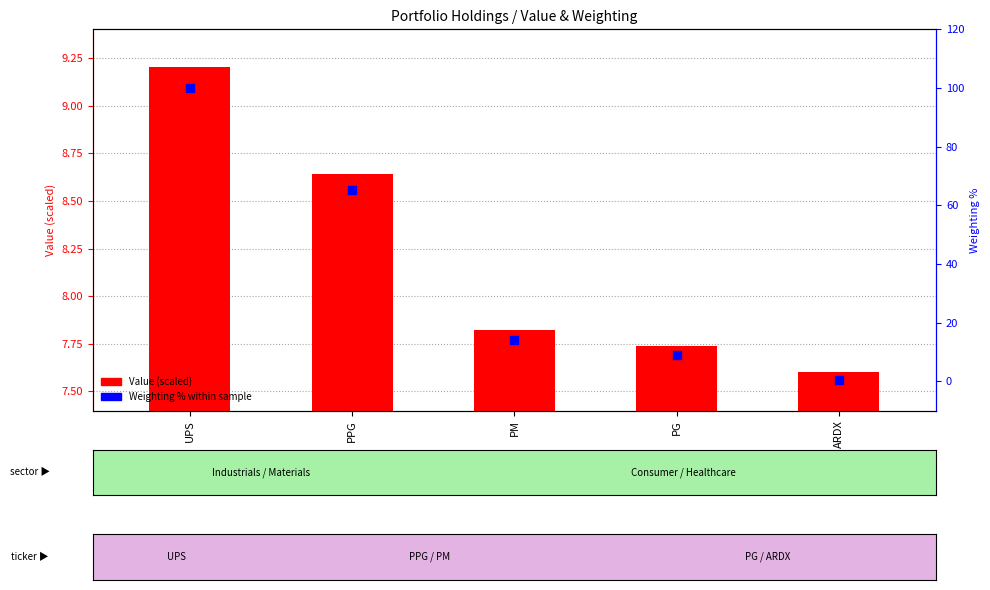

Which has a higher value, PPG or ARDX?

PPG